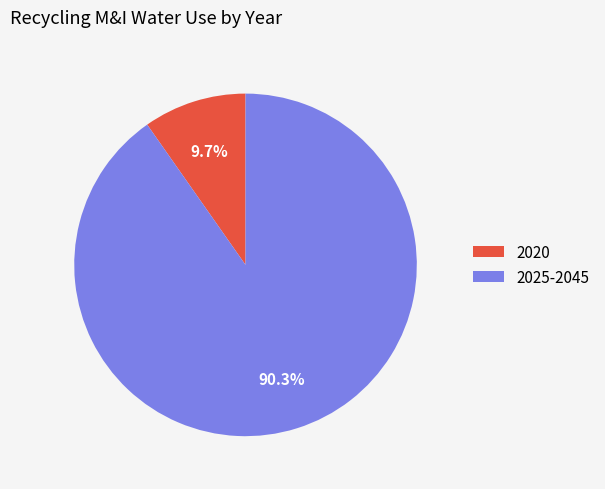

Rank the categories by value from highest to lowest.

2025-2045, 2020